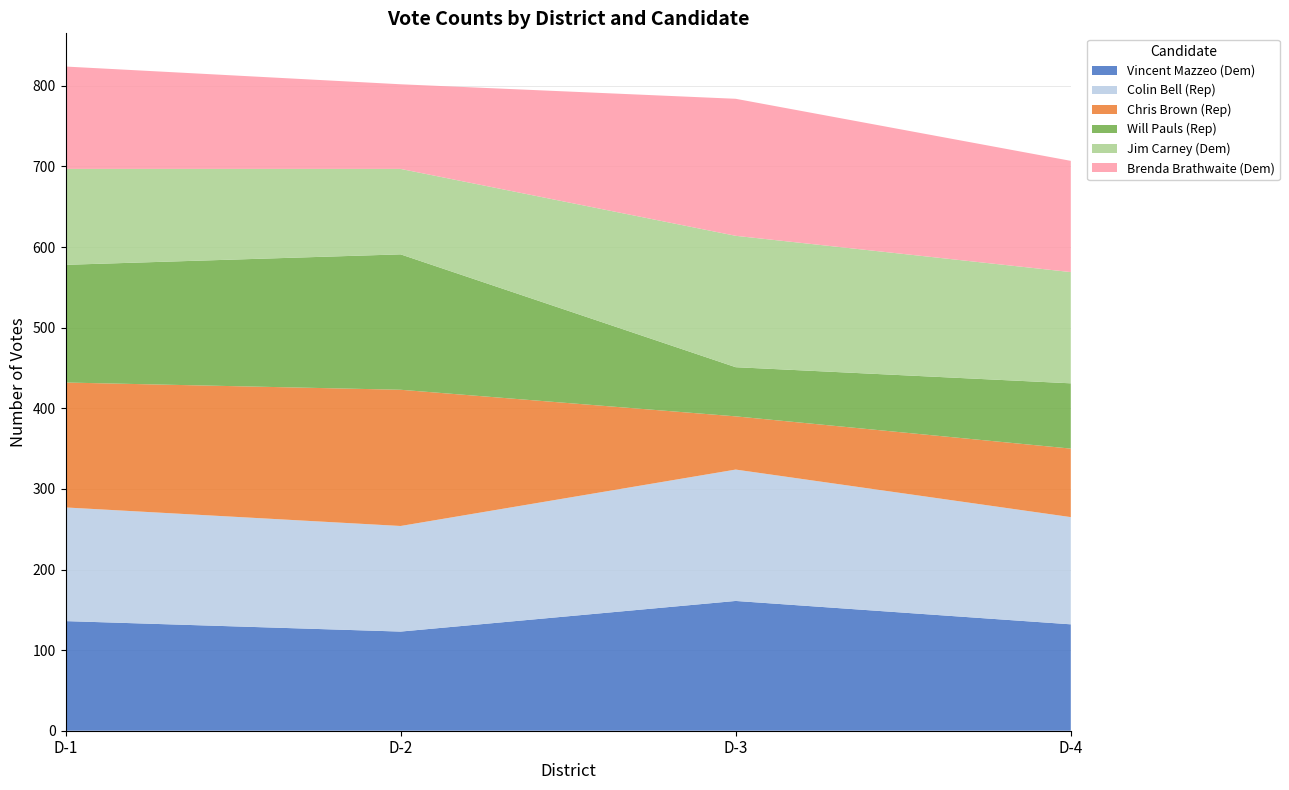

Reading left to right, extract all data points from this chart.

Vincent Mazzeo (Dem): D-1=136	D-2=123	D-3=161	D-4=132
Colin Bell (Rep): D-1=141	D-2=131	D-3=163	D-4=133
Chris Brown (Rep): D-1=155	D-2=169	D-3=66	D-4=85
Will Pauls (Rep): D-1=146	D-2=168	D-3=61	D-4=81
Jim Carney (Dem): D-1=119	D-2=106	D-3=163	D-4=138
Brenda Brathwaite (Dem): D-1=127	D-2=105	D-3=170	D-4=138